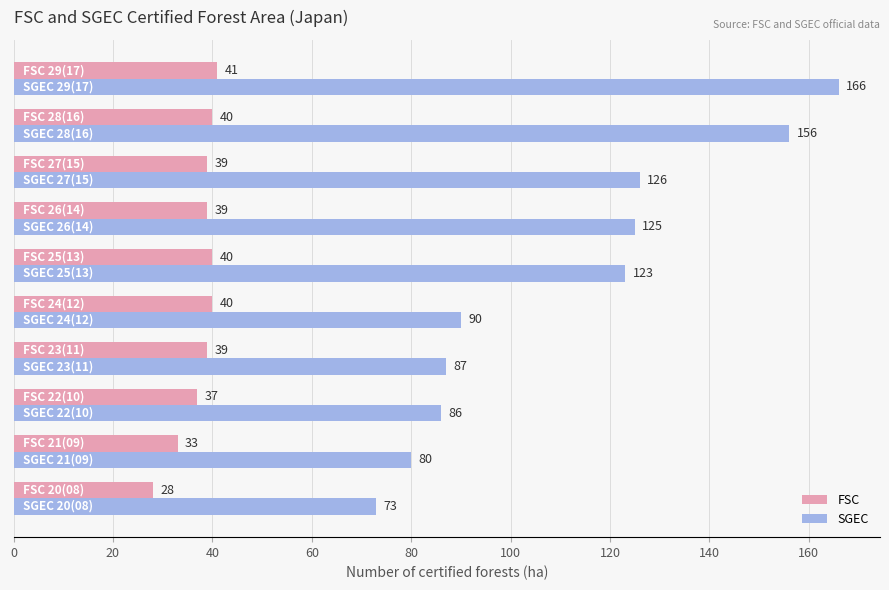

Rank the series by their maximum value, from highest to lowest.

SGEC, FSC